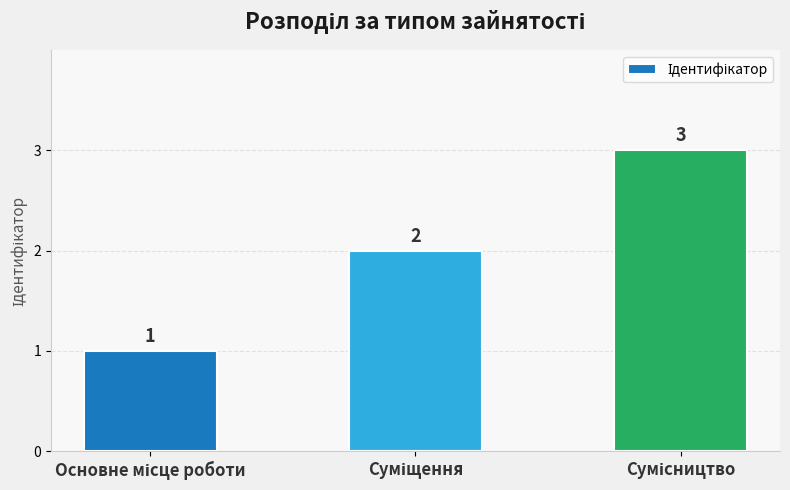

Does the chart contain stacked bars?

No